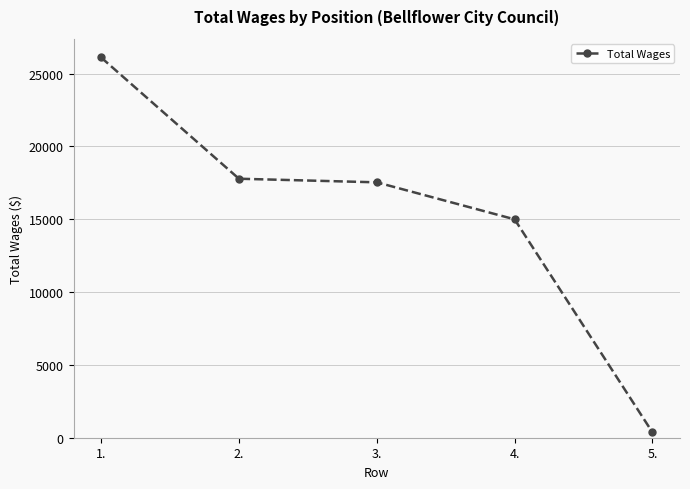

Which label corresponds to the smallest value in the chart?

5.